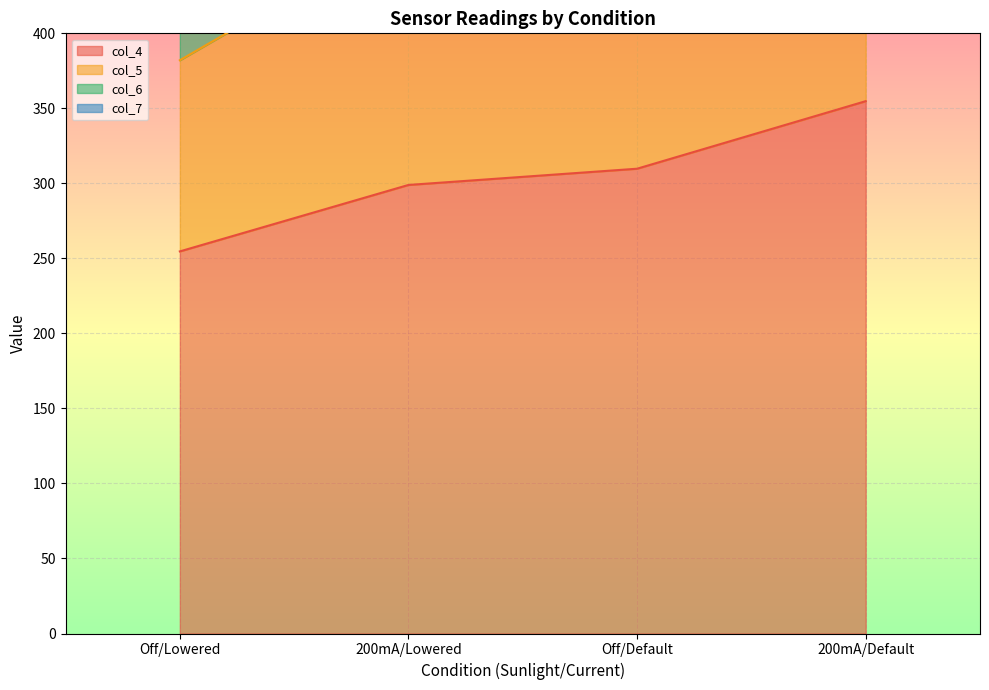

Which category has the highest value in the col_4 series?

200mA/Default